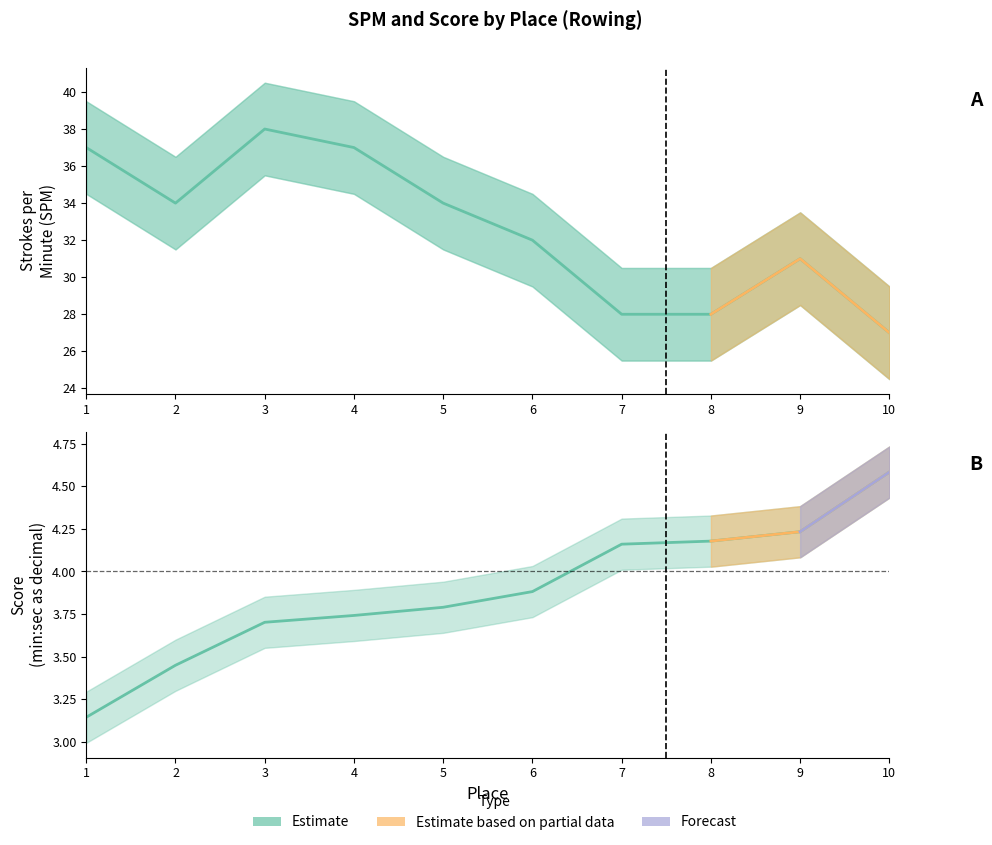

True or false: Score has more than 2 points higher than both neighbors.

False